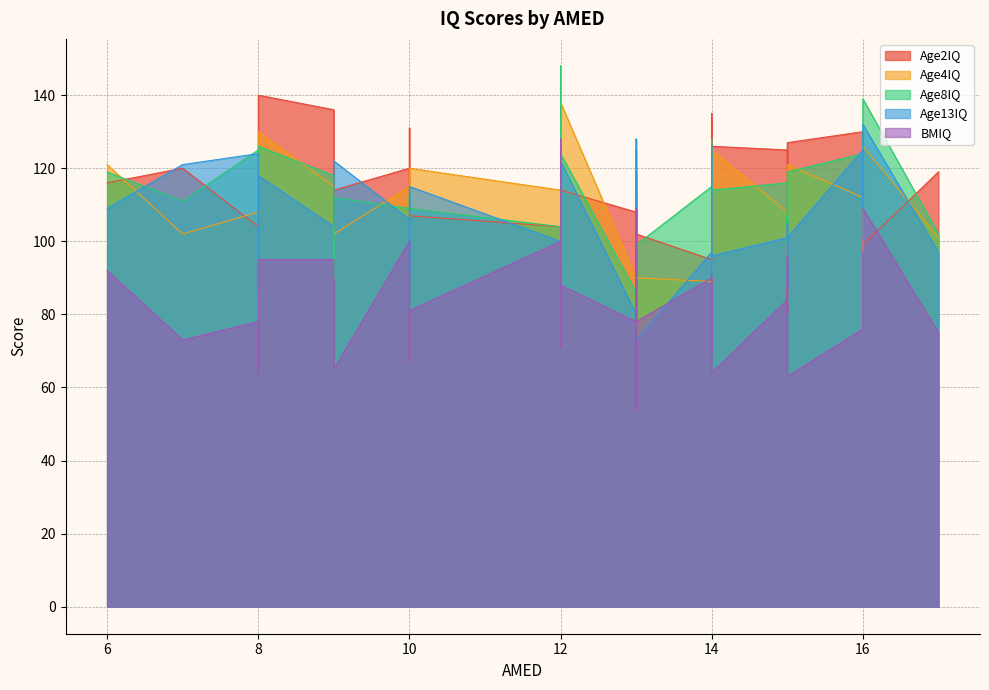

Which series changed the most between 12 and 16?

Age2IQ